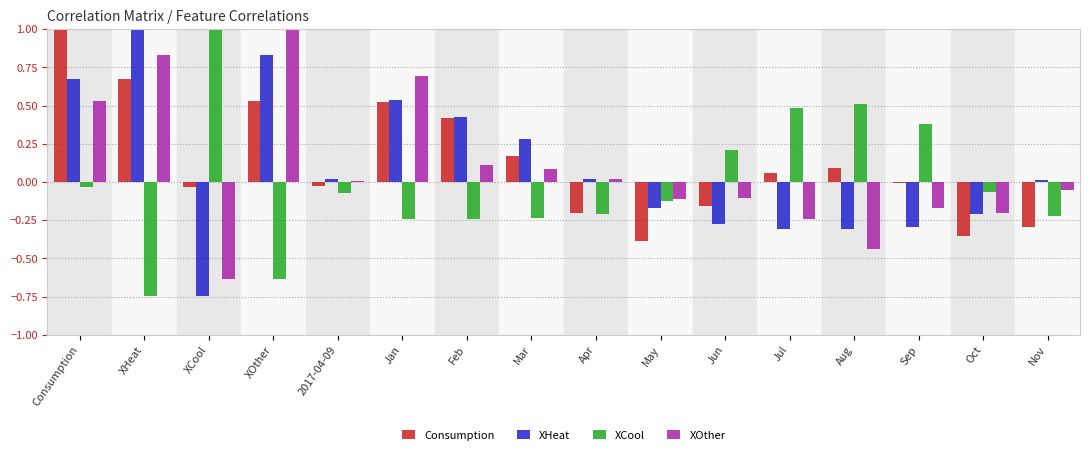

Which series changed the most between Oct and Nov?

XHeat